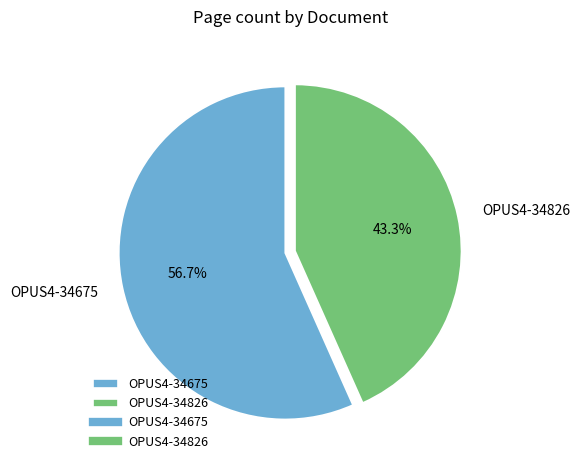

Is there any slice that represents more than half of the pie?

Yes